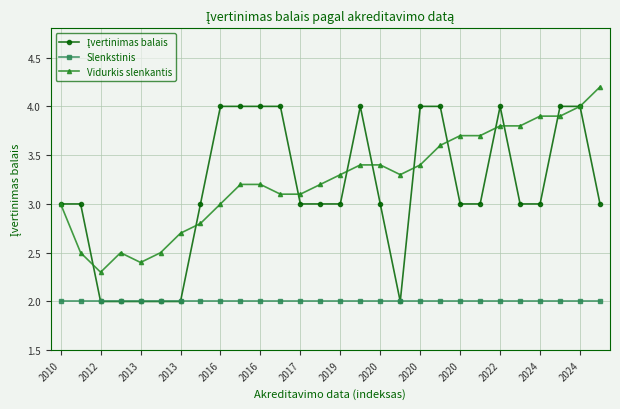

What is the value of the Slenkstinis point at the 8th from the left?

2.0